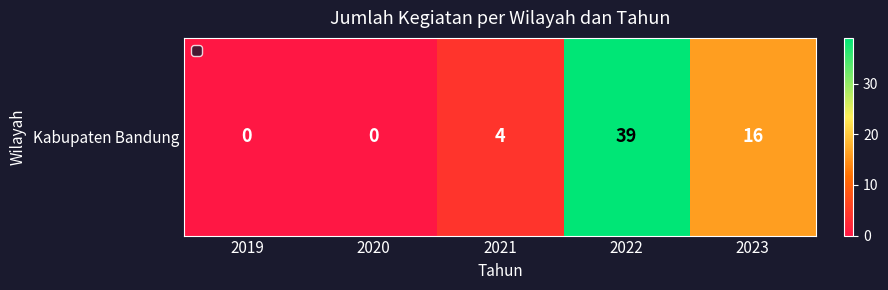

At which label is the value closest to 19?

2023